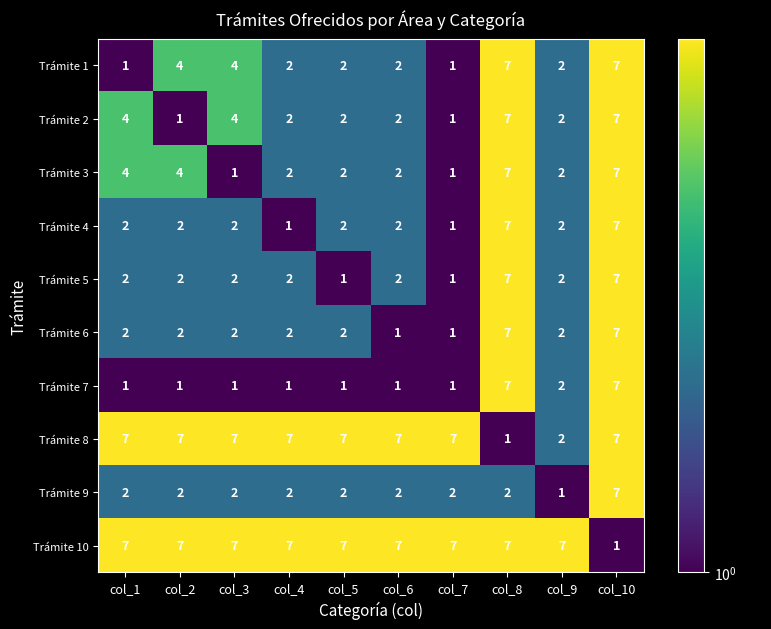

What is the average value of the Trámite 6 series?

3